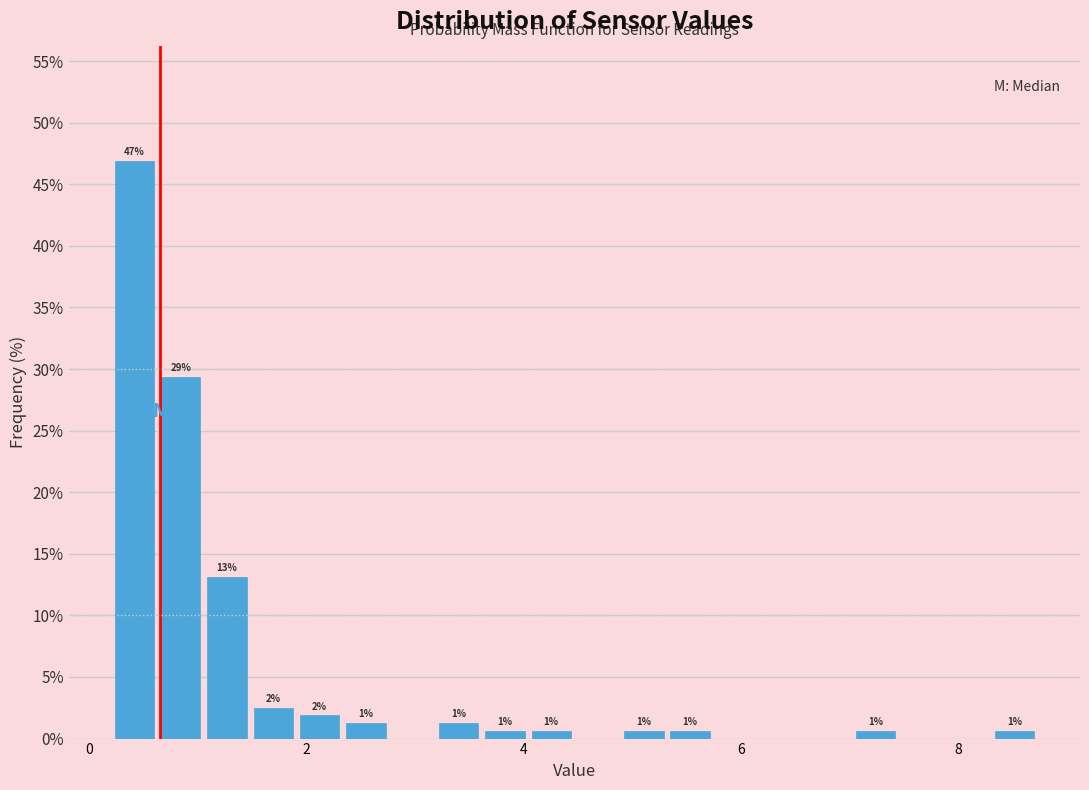

Around what value on the x-axis is the tallest bar? Give the approximate position of its centre, as read against the axis.

0.4